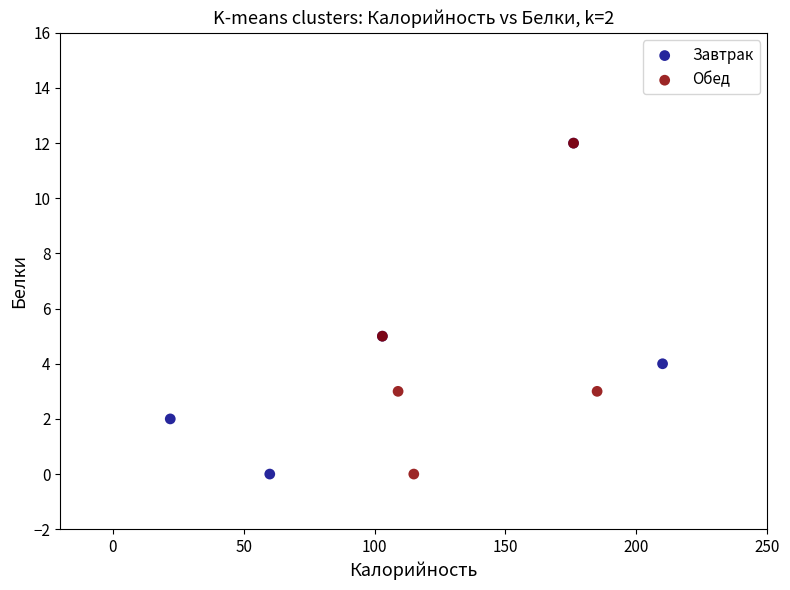

What are all the series names shown in the legend?

Завтрак, Обед